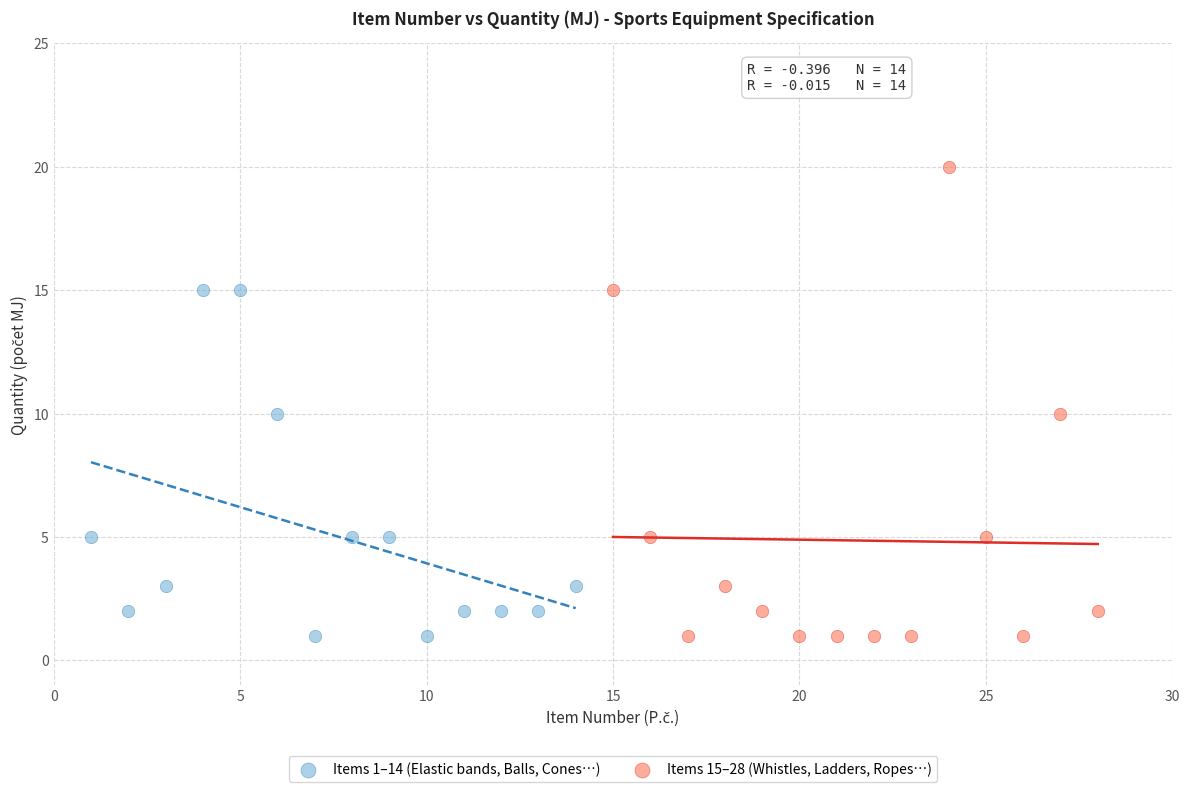

Which series has the largest Y range (max minus min)?

Items 15–28 (Whistles, Ladders, Ropes…)